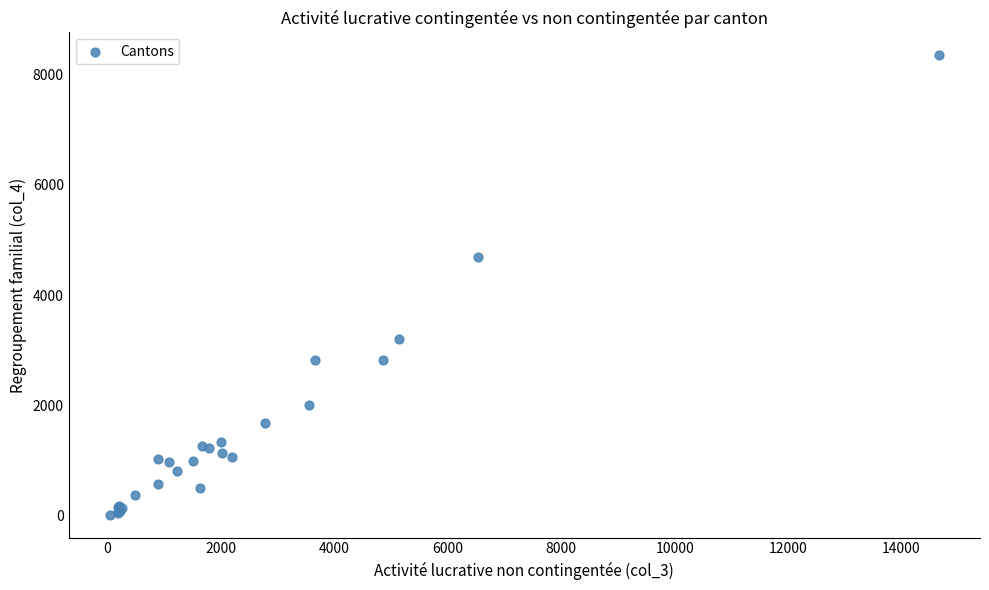

What Y value in the scatter plot is closest to 4185?

4687